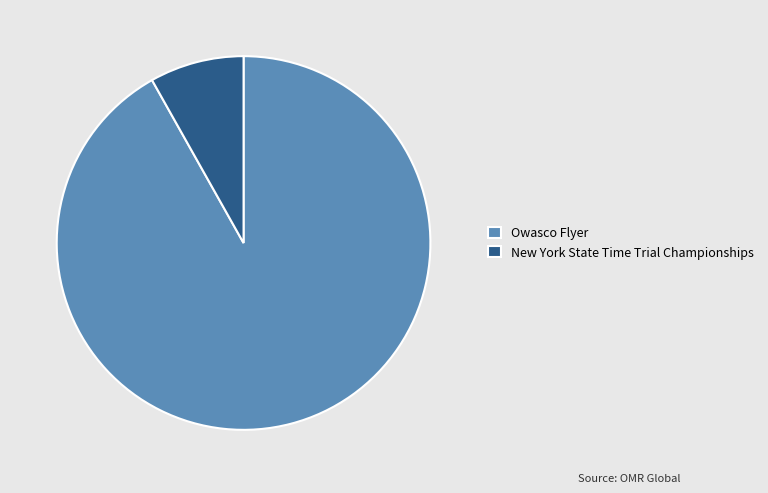

Is the sum of Owasco Flyer and New York State Time Trial Championships greater than half?

Yes